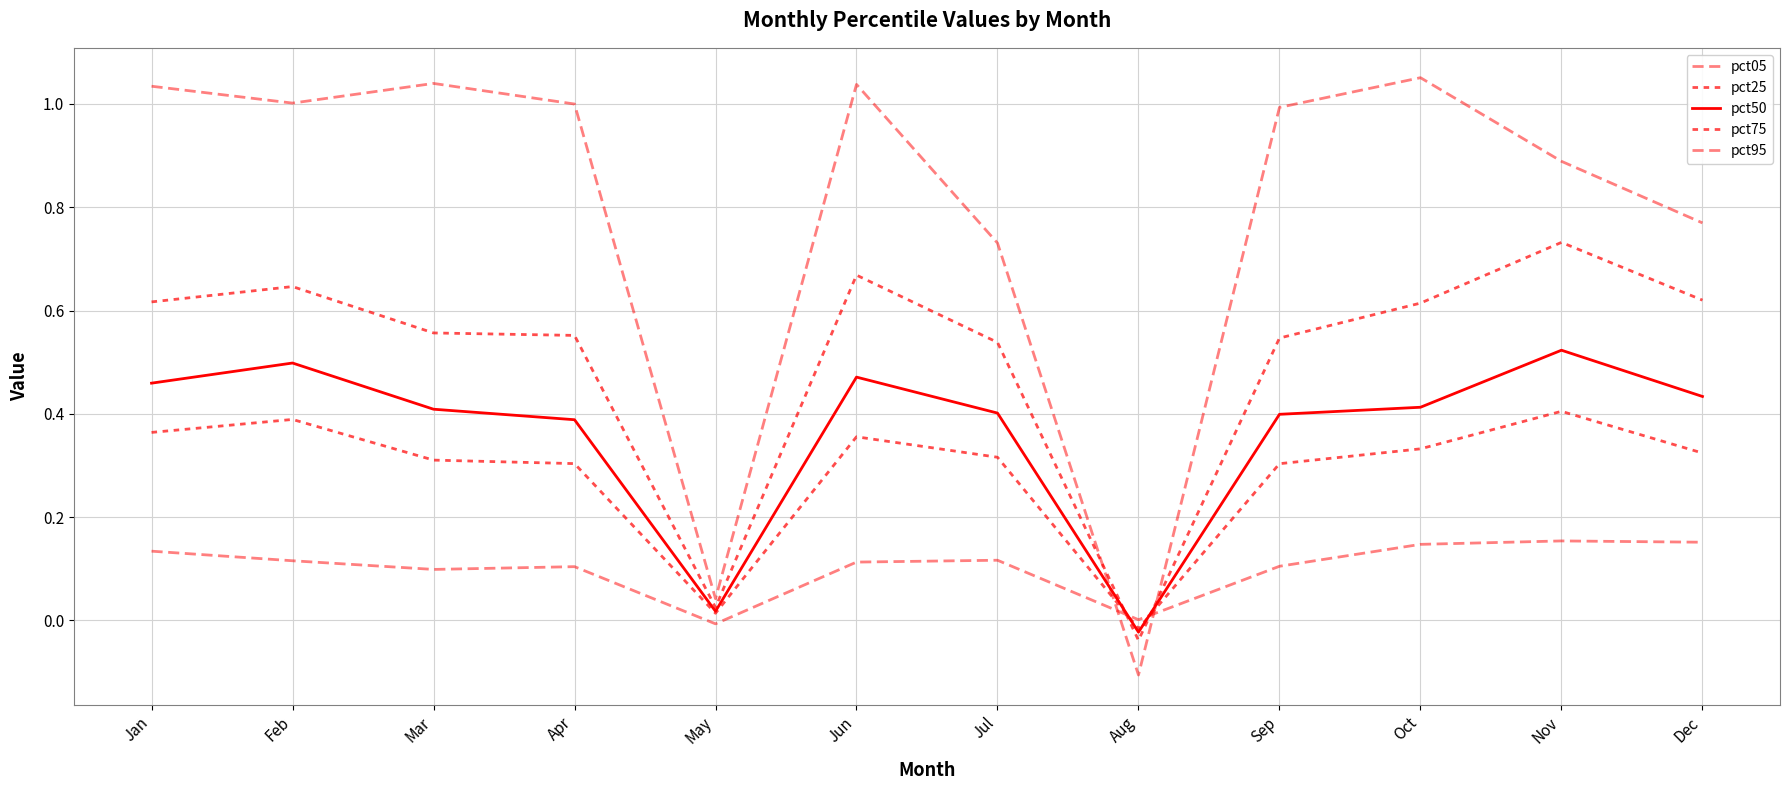

How many lines are shown in the chart?

5